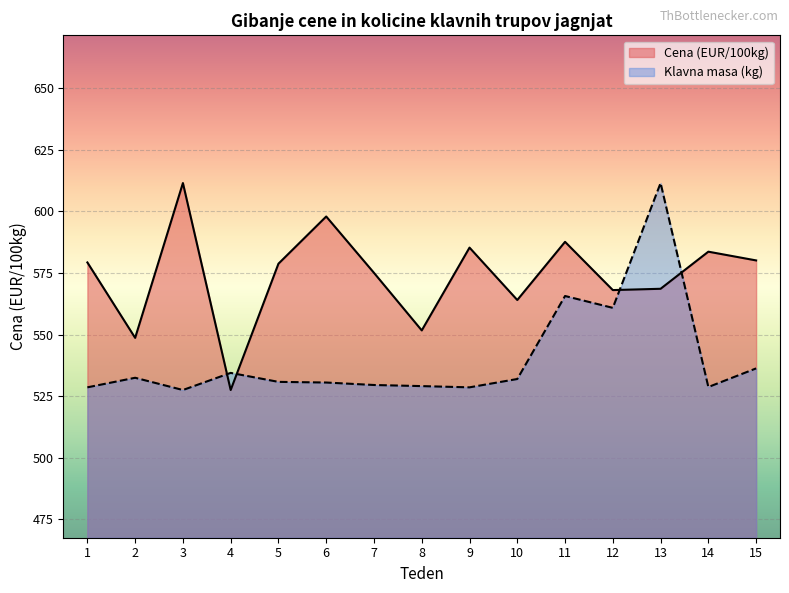

The value of Cena (EUR/100kg) at 5 is 578.8. True or false?

True